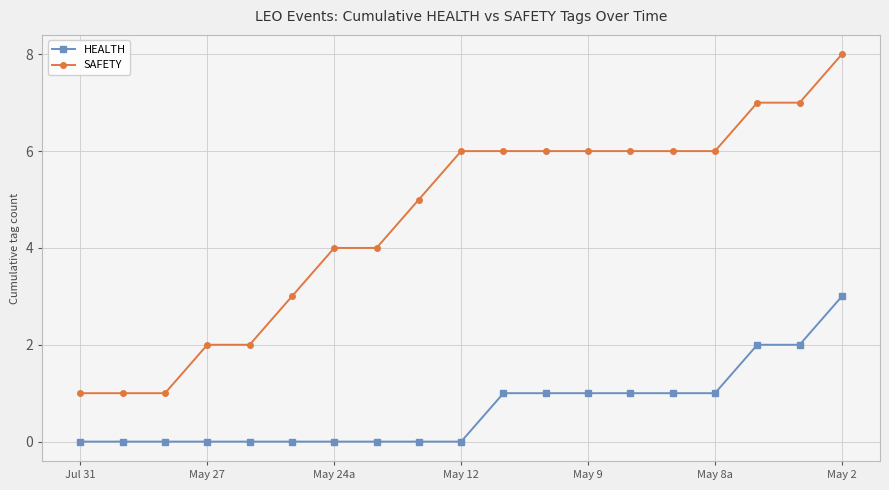

What is the average value of the HEALTH series?

1